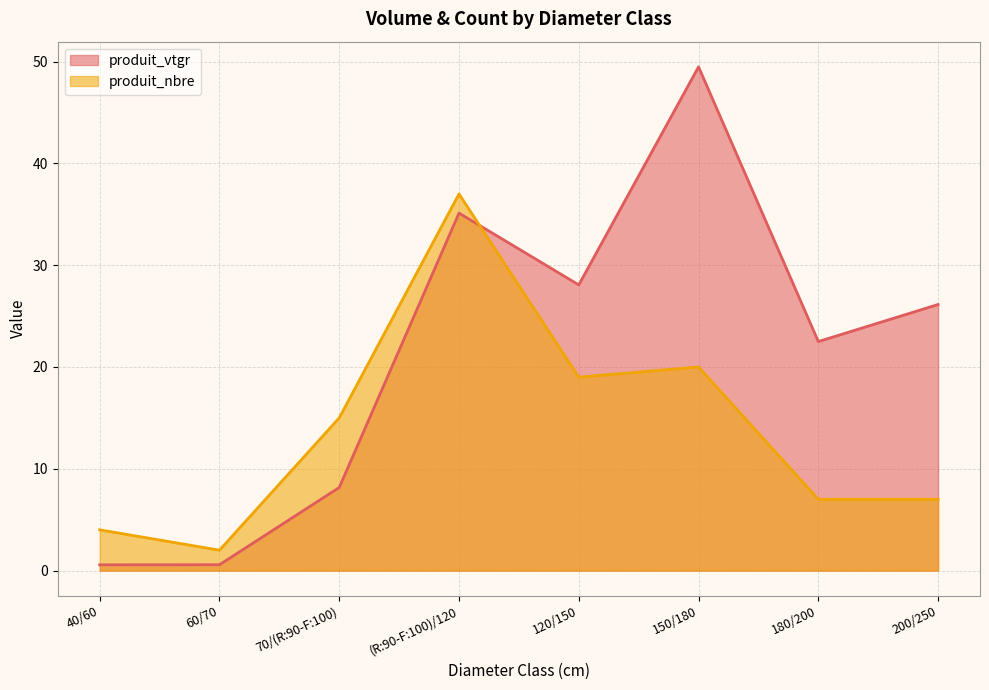

What are all the series names shown in the legend?

produit_vtgr, produit_nbre